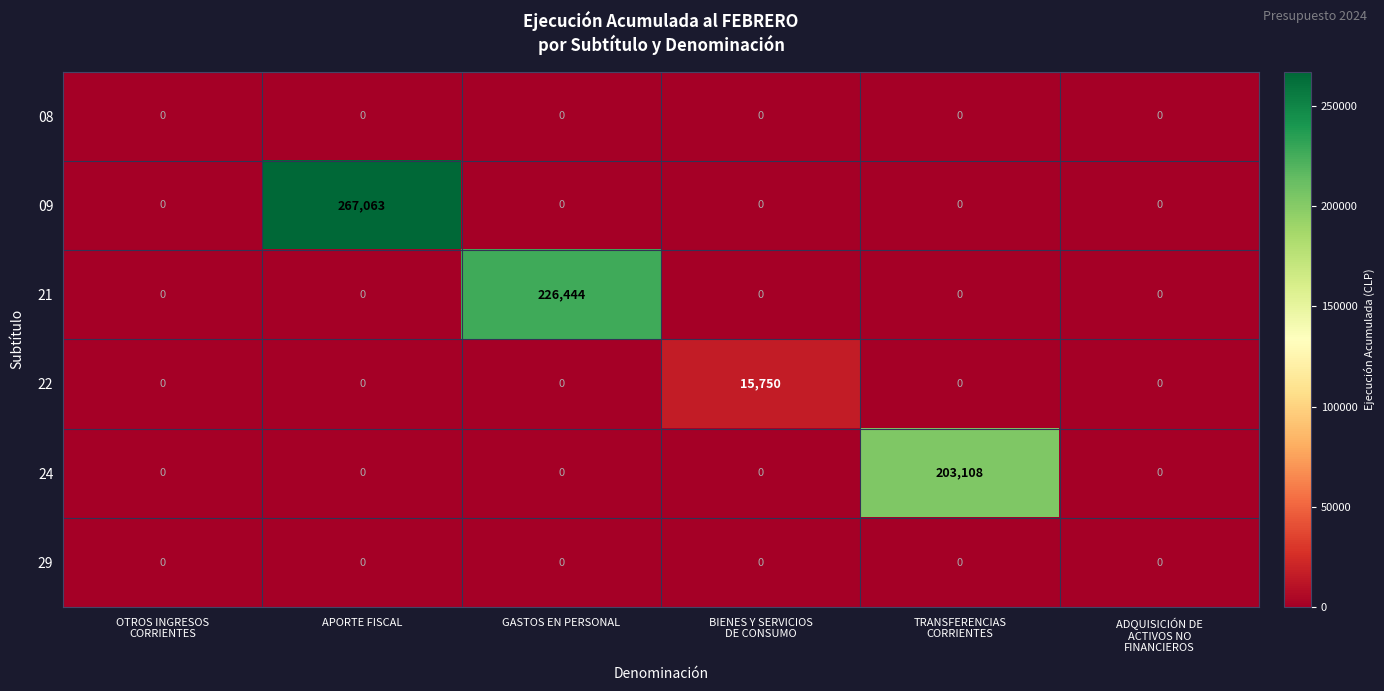

What is the total value across all series at GASTOS EN PERSONAL?

226444